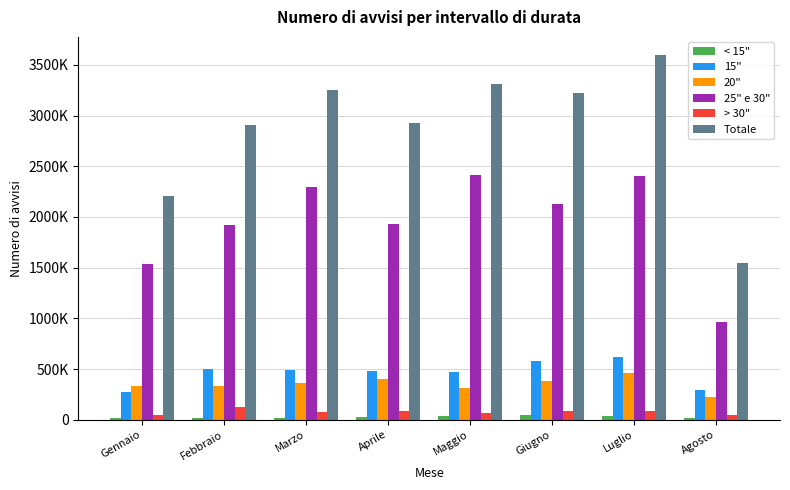

Reading left to right, extract all data points from this chart.

< 15": 17080	19880	17336	31376	39336	43456	35384	17864
15": 275130	503670	494820	476910	473715	578625	614790	298530
20": 329120	334640	366040	403840	312180	383700	456860	220580
25" e 30": 1539132	1919789	2291656	1933304	2415830	2132348	2402734	963797
> 30": 50688	125312	81928	84216	65032	84876	85844	45804
Totale: 2211150	2903291	3251780	2929646	3306093	3223005	3595612	1546575